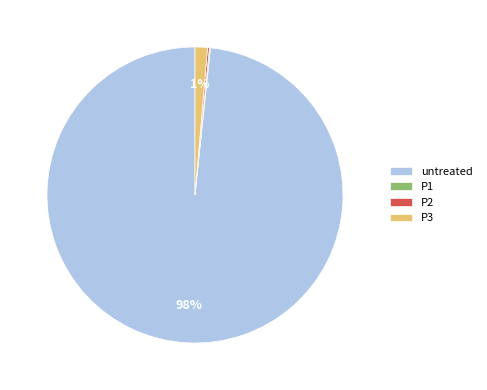

Is there a majority slice in this chart?

Yes